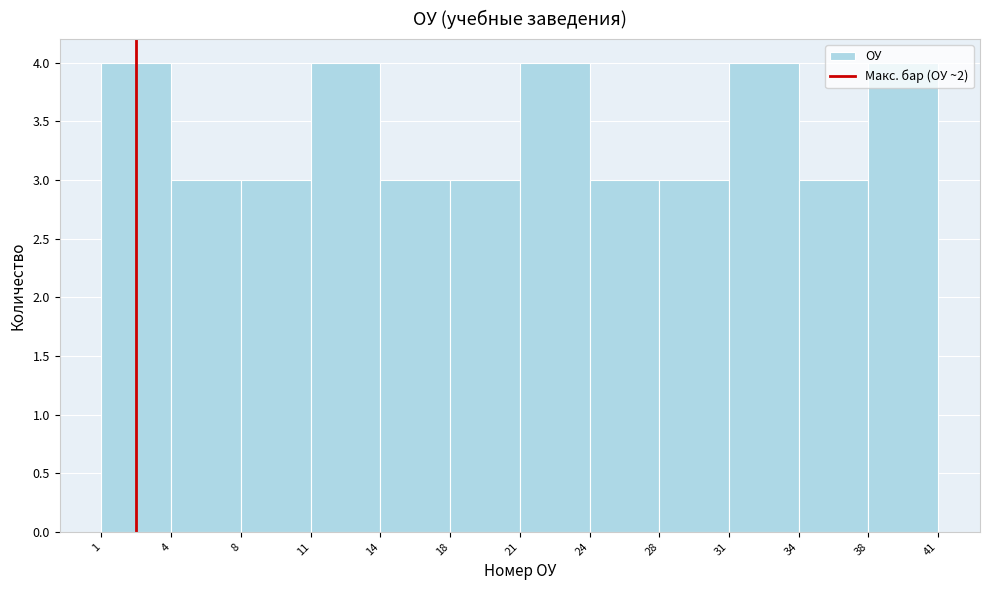

Reading left to right, transcribe this chart: for each bar, give the range it covers on the x-axis and its height. The values are not printed on the chart, so give them approximately, as read against the axis.

1 to 4: 4
4 to 8: 3
8 to 11: 3
11 to 14: 4
14 to 18: 3
18 to 21: 3
21 to 24: 4
24 to 28: 3
28 to 31: 3
31 to 34: 4
34 to 38: 3
38 to 41: 4